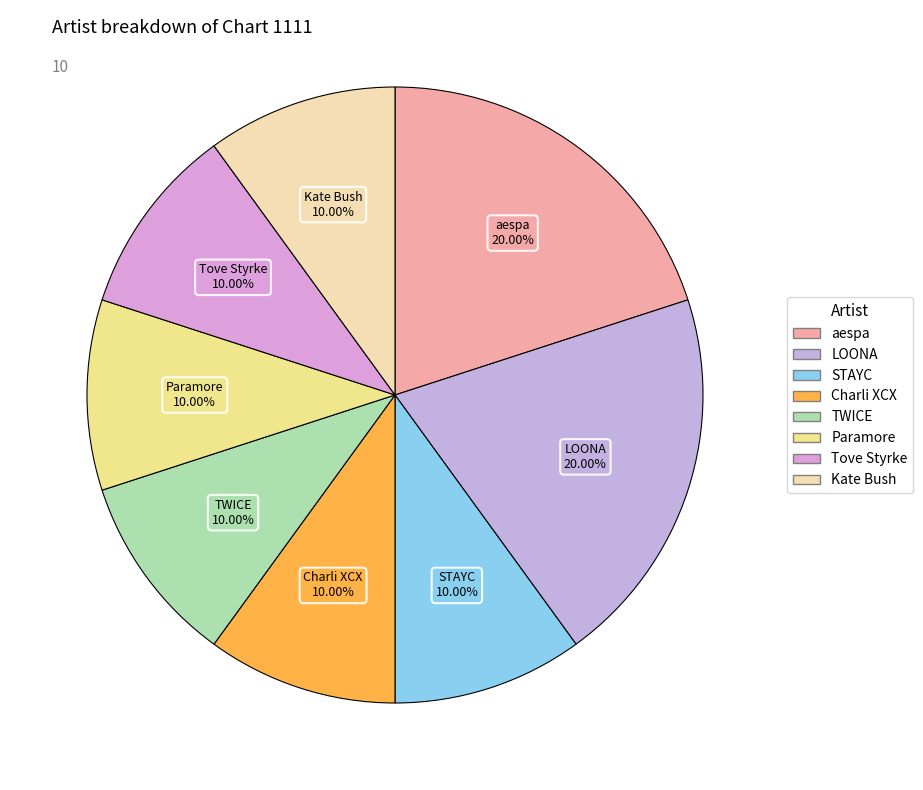

Is there a majority slice in this chart?

No